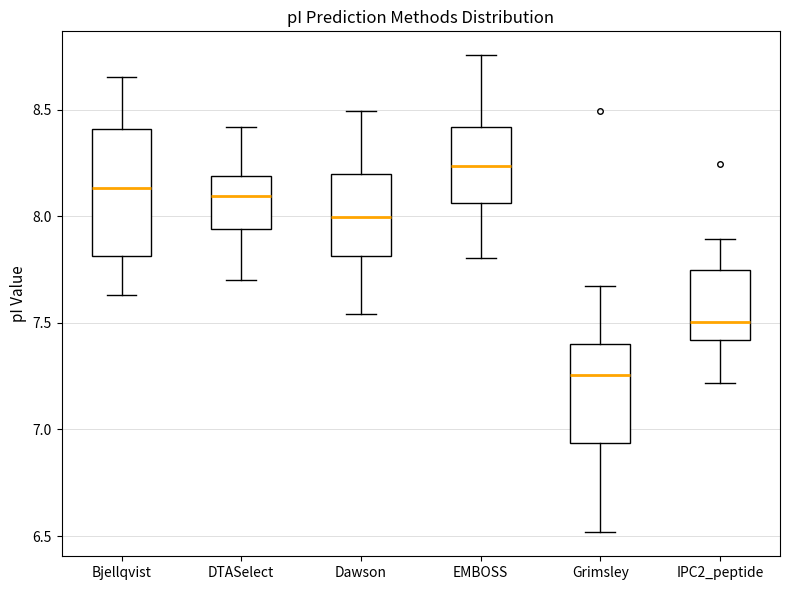

Reading left to right, read every box against the y-axis: the position of its median line, the range the box covers, and the ends of its whiskers. The values are not printed on the chart, so give them approximately, as read against the axis.

Bjellqvist: median 8.15, box 7.80 to 8.40, whiskers 7.65 to 8.65
DTASelect: median 8.10, box 7.95 to 8.20, whiskers 7.70 to 8.40
Dawson: median 8.00, box 7.80 to 8.20, whiskers 7.55 to 8.50
EMBOSS: median 8.25, box 8.05 to 8.40, whiskers 7.80 to 8.75
Grimsley: median 7.25, box 6.95 to 7.40, whiskers 6.50 to 7.65
IPC2_peptide: median 7.50, box 7.40 to 7.75, whiskers 7.20 to 7.90